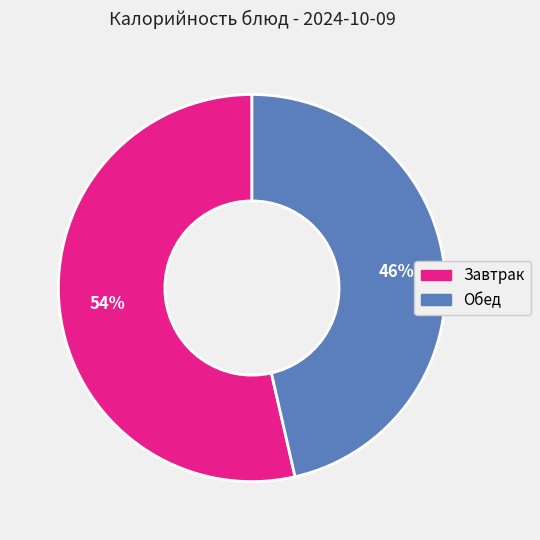

Combined, do Обед and Завтрак account for over 50%?

Yes